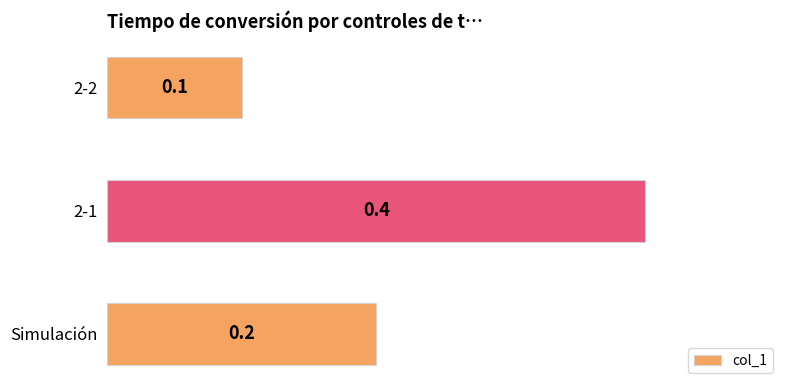

What is the difference between the values at 2-2 and 2-1?

0.3